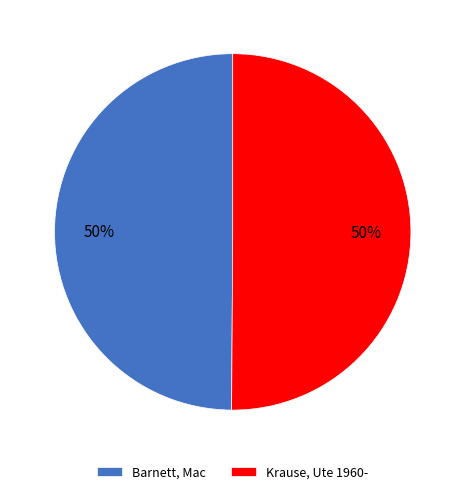

To the nearest percent, what is the average slice percentage?

50%